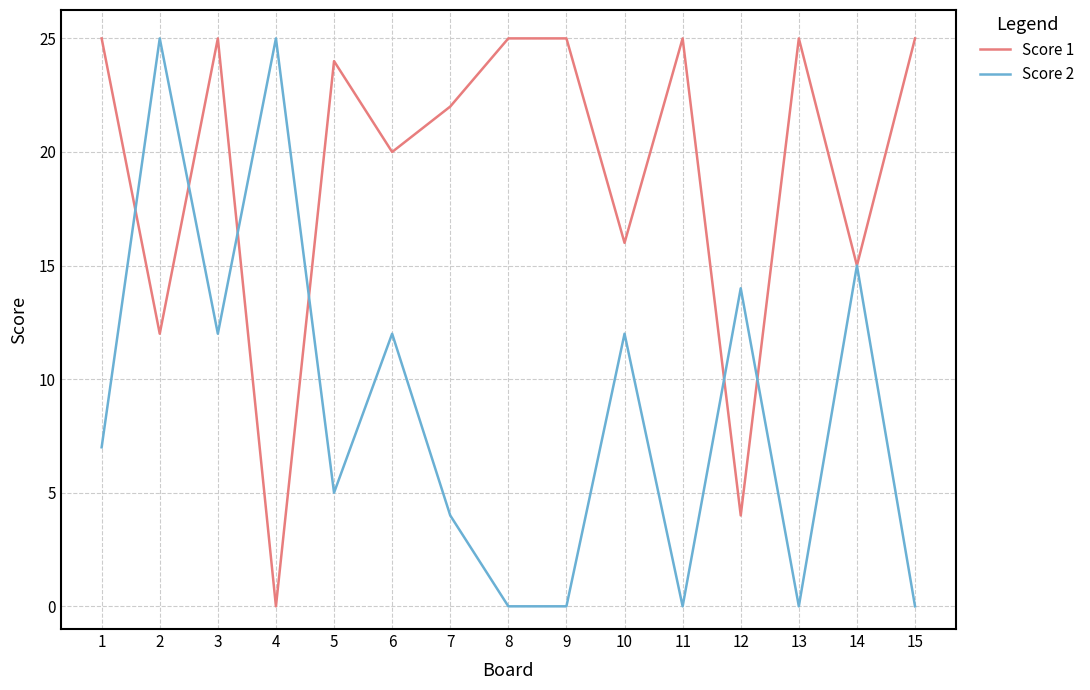

After their last crossing, which series has the higher values: Score 2 or Score 1?

Score 1